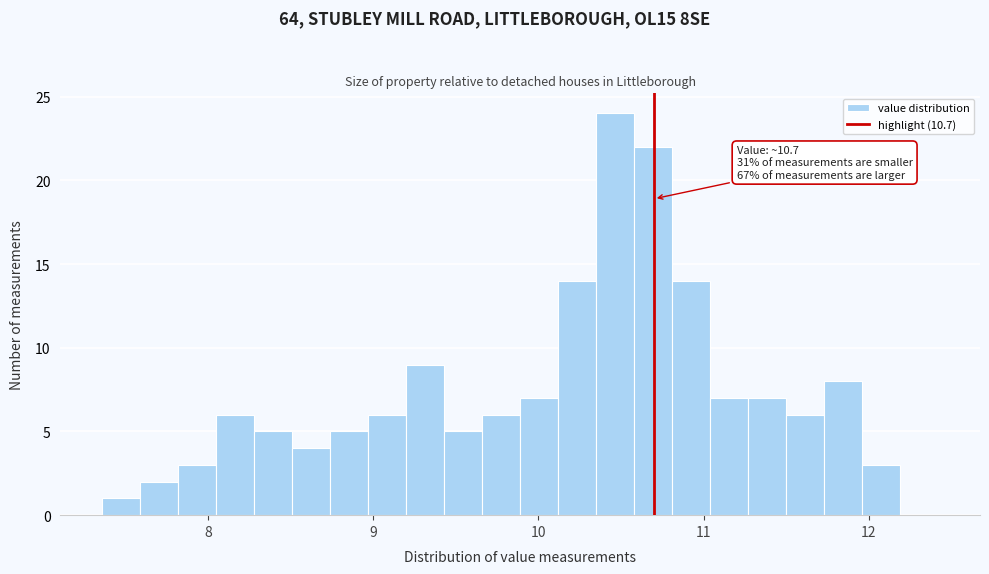

Around what value on the x-axis is the tallest bar? Give the approximate position of its centre, as read against the axis.

10.5